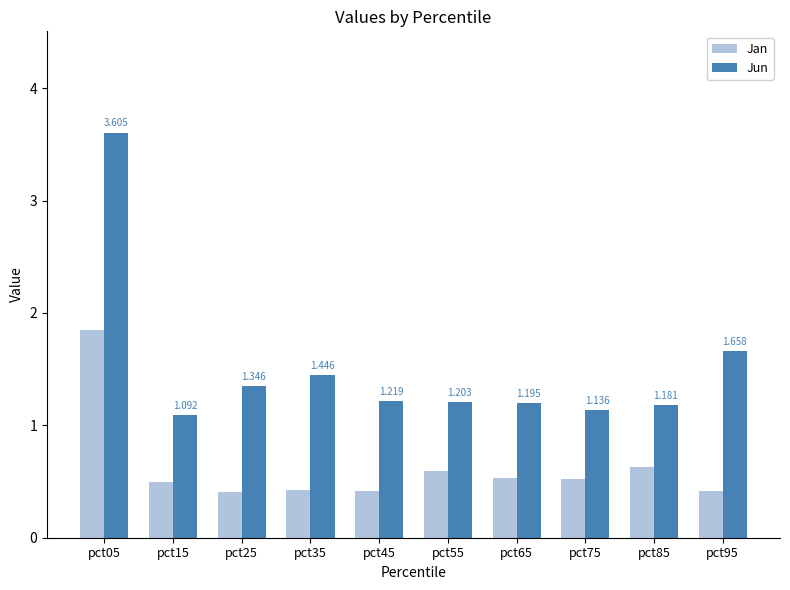

At which label does Jan reach its minimum?

pct25